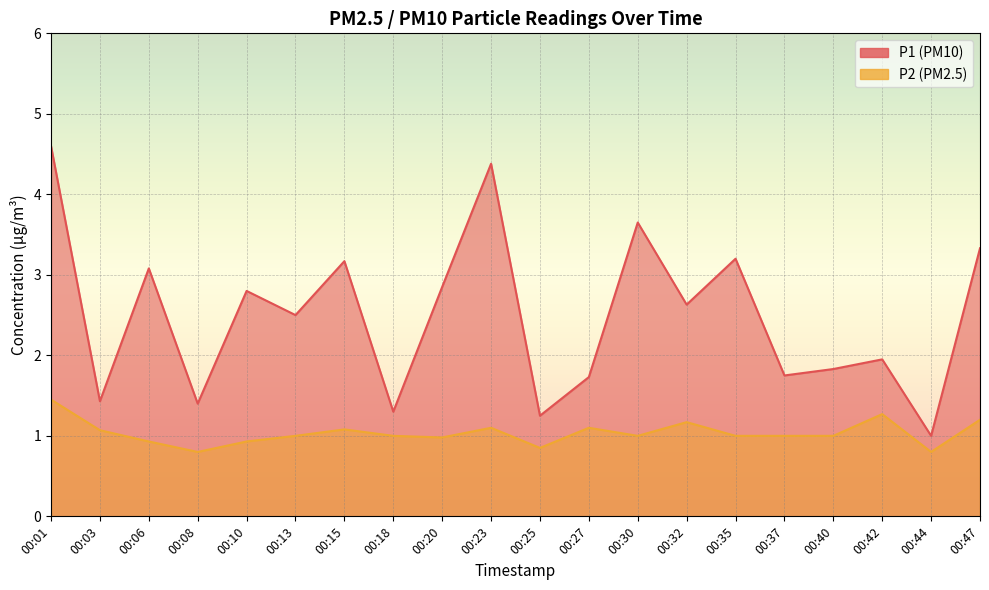

Is the value of P1 at 00:27 greater than the value of P2 at 00:20?

Yes